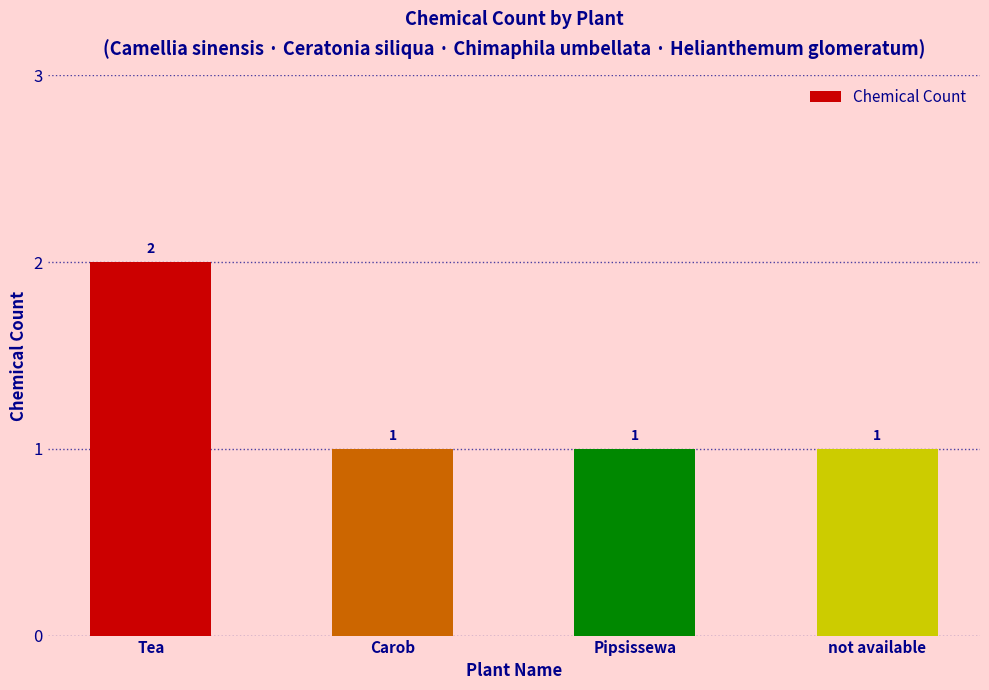

Reading left to right, extract all data points from this chart.

2	1	1	1